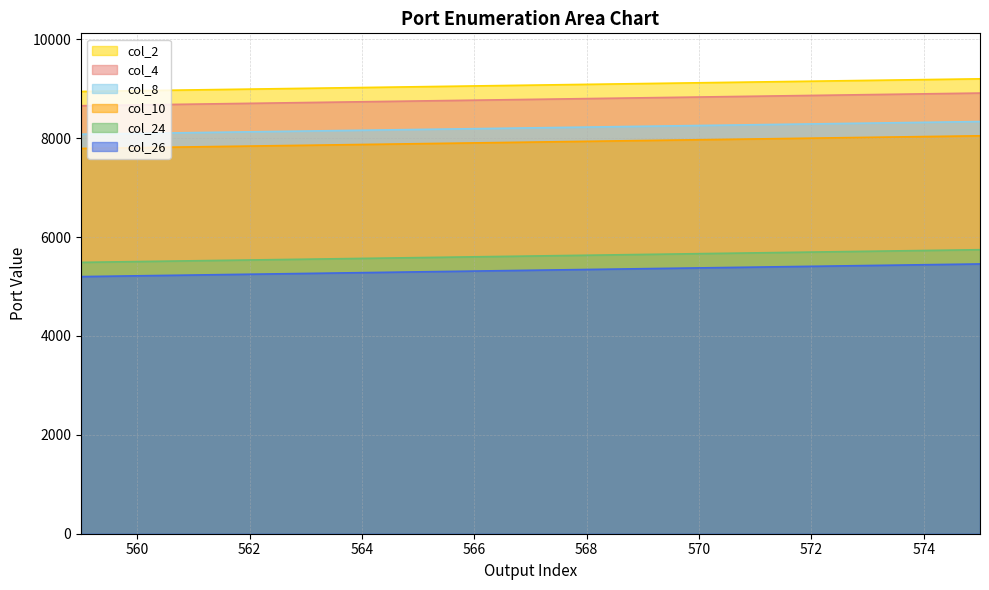

Which series has the largest range (max minus min)?

col_2